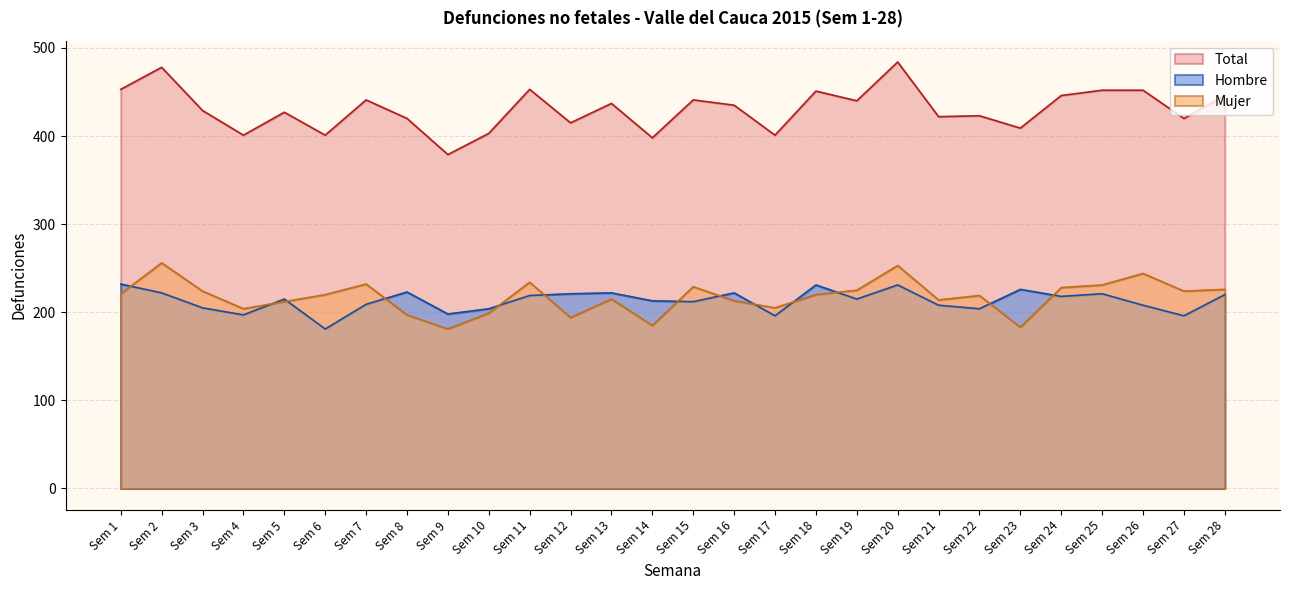

Reading right to left, list all the values displayed in this chart.

Mujer: 226	224	244	231	228	183	219	214	253	225	220	205	213	229	185	215	194	234	199	181	197	232	220	212	204	224	256	221
Hombre: 220	196	208	221	218	226	204	208	231	215	231	196	222	212	213	222	221	219	204	198	223	209	181	215	197	205	222	232
Total: 446	420	452	452	446	409	423	422	484	440	451	401	435	441	398	437	415	453	403	379	420	441	401	427	401	429	478	453